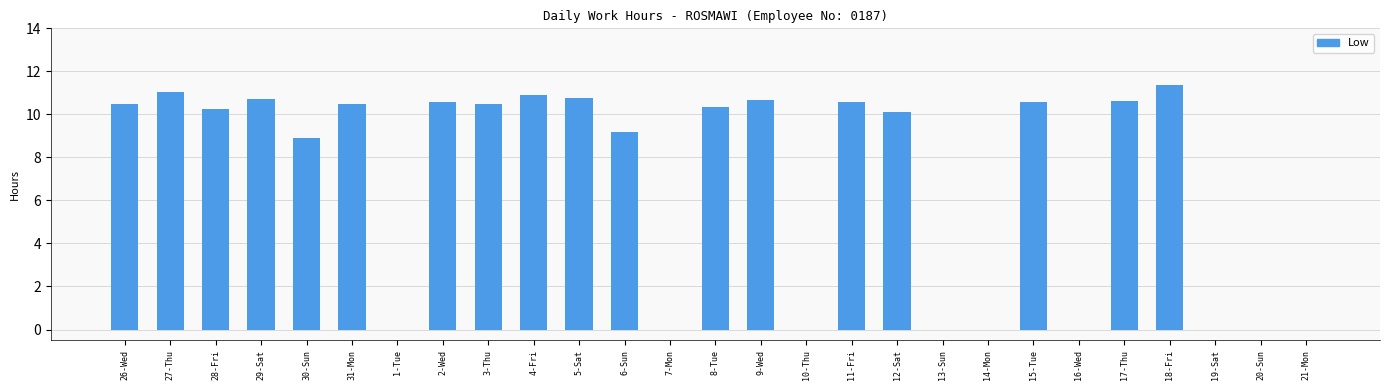

What is the change in value from 5-Sat to 17-Thu?

-0.1